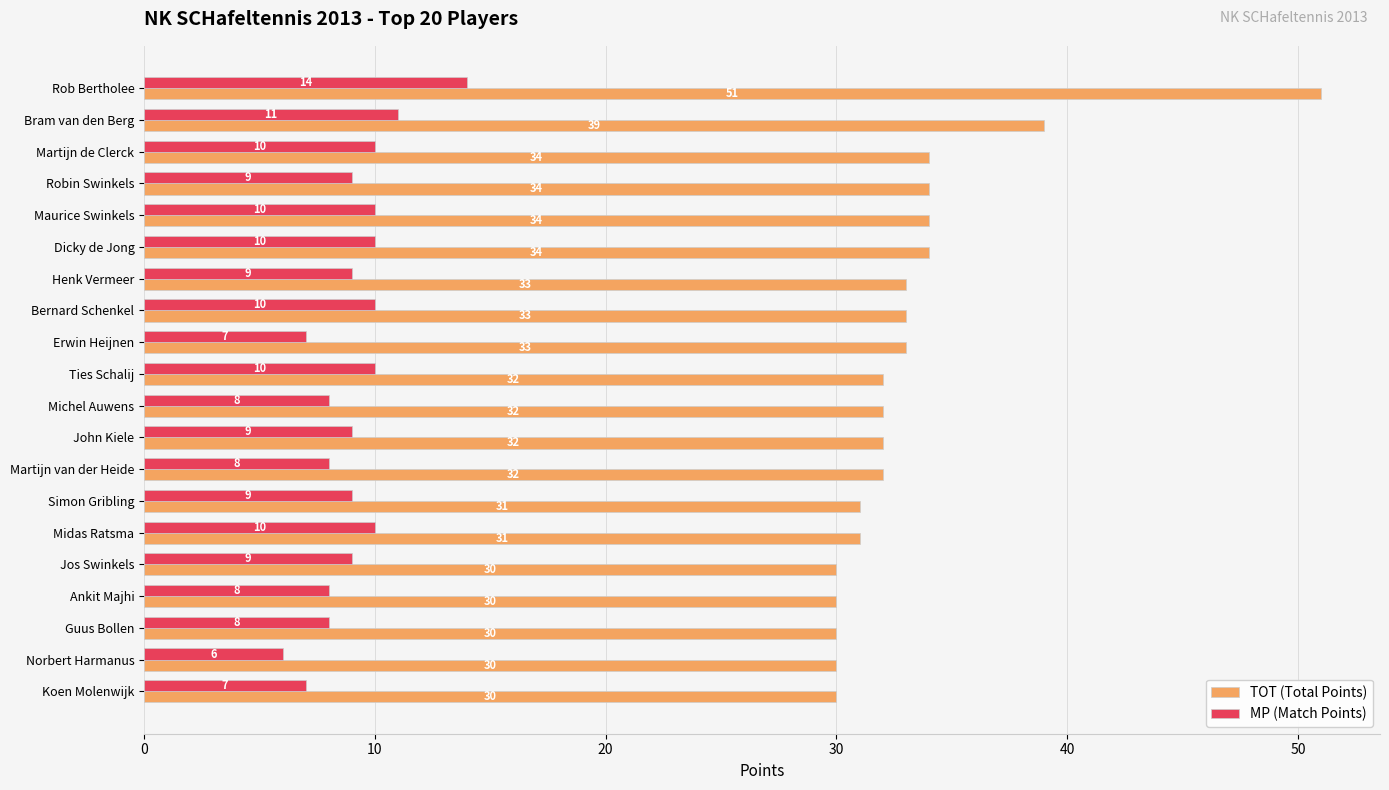

What is the sum of the MP (Match Points) values at Ties Schalij and Erwin Heijnen?

17